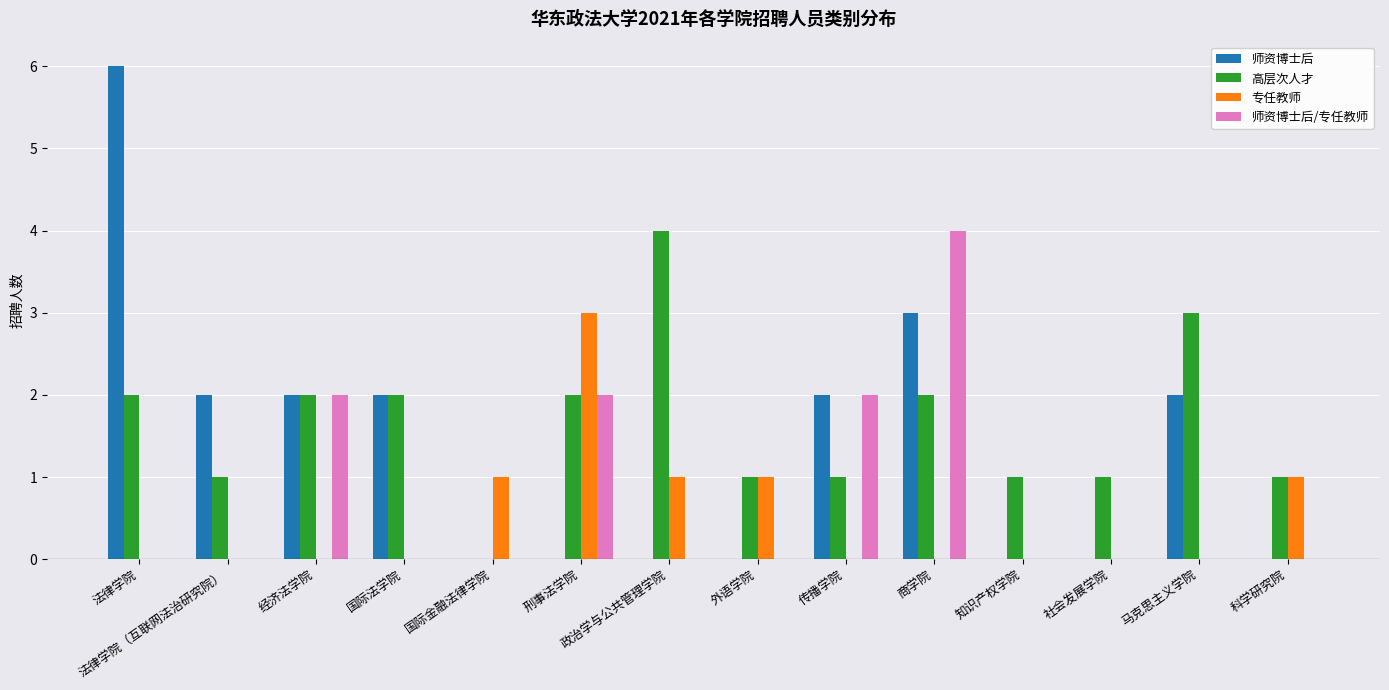

What is the sum of all 专任教师 values?

7